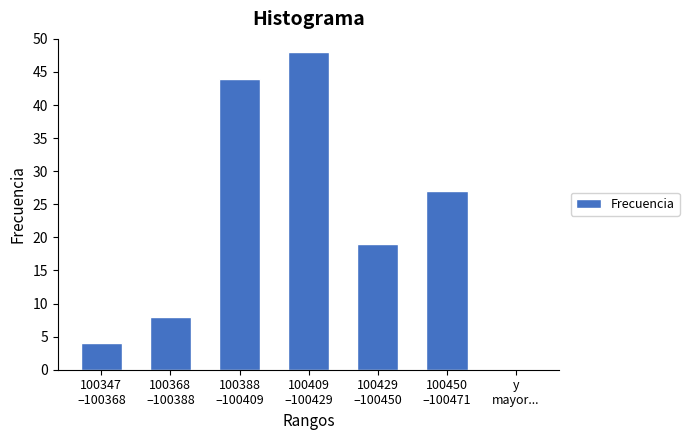

What is the greatest value displayed?

48